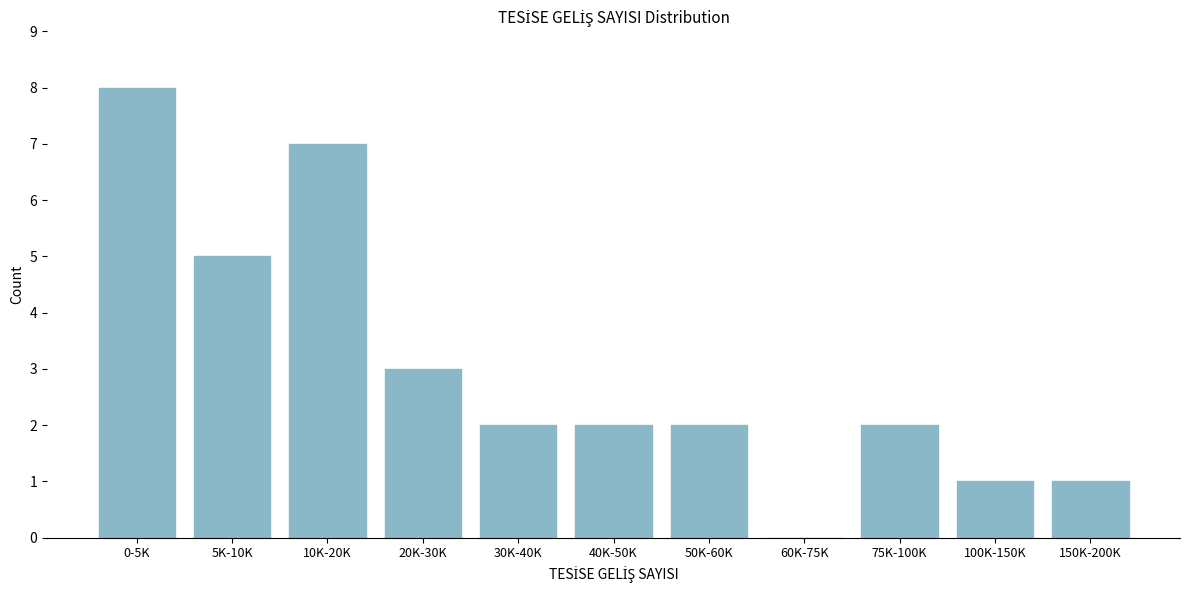

Reading right to left, extract all data points from this chart.

150K-200K=1	100K-150K=1	75K-100K=2	60K-75K=0	50K-60K=2	40K-50K=2	30K-40K=2	20K-30K=3	10K-20K=7	5K-10K=5	0-5K=8